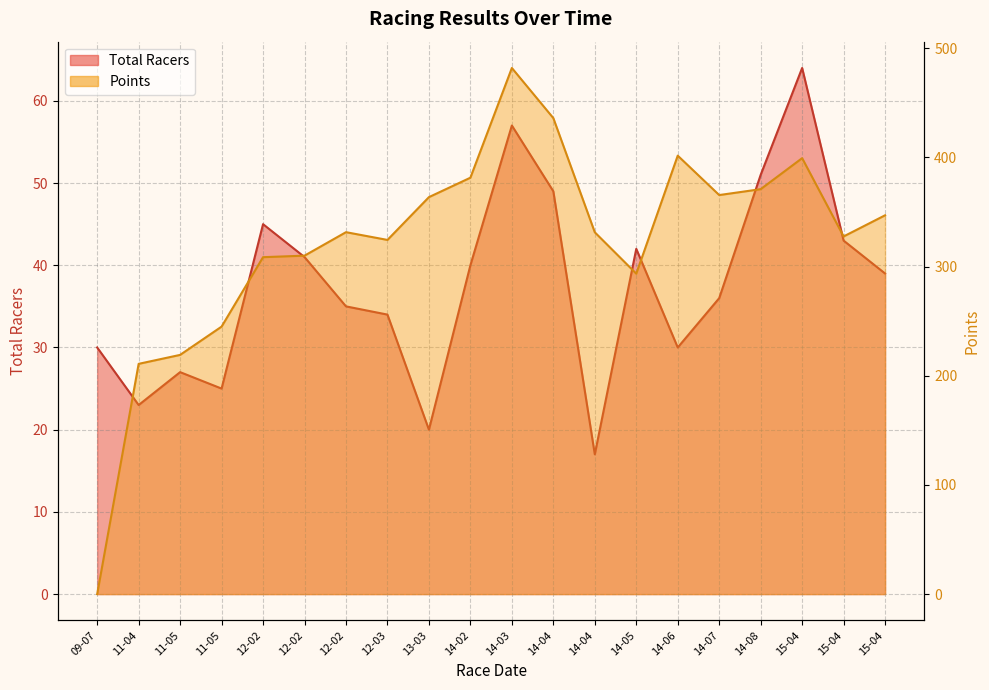

Does the chart display data point markers on the line(s)?

No